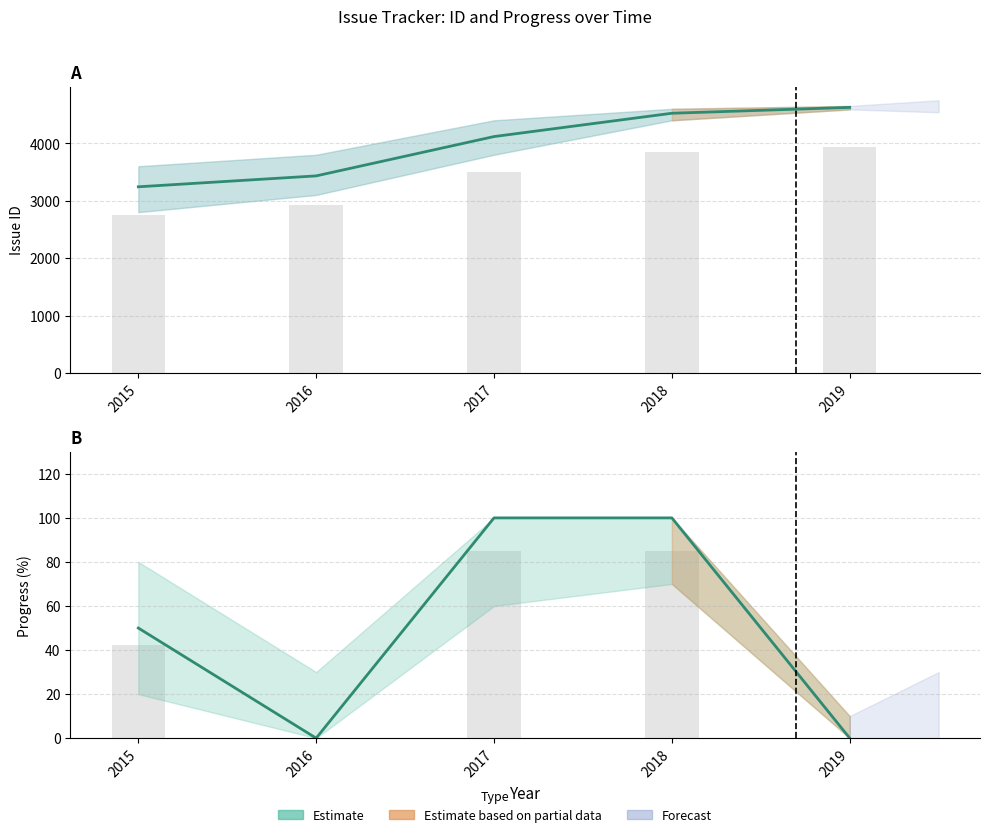

What value does the Issue ID (estimate) series have at 2018, to the nearest 10?

4520